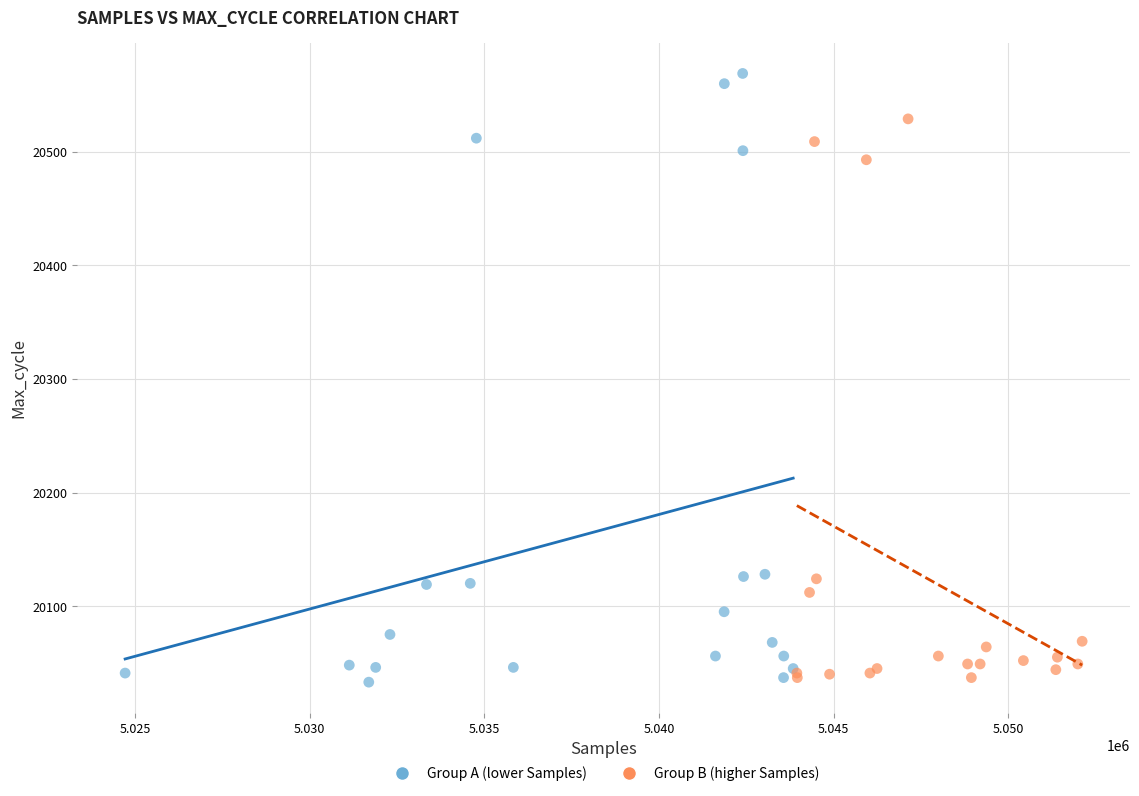

Which series contains the highest Y value?

Group A (lower Samples)